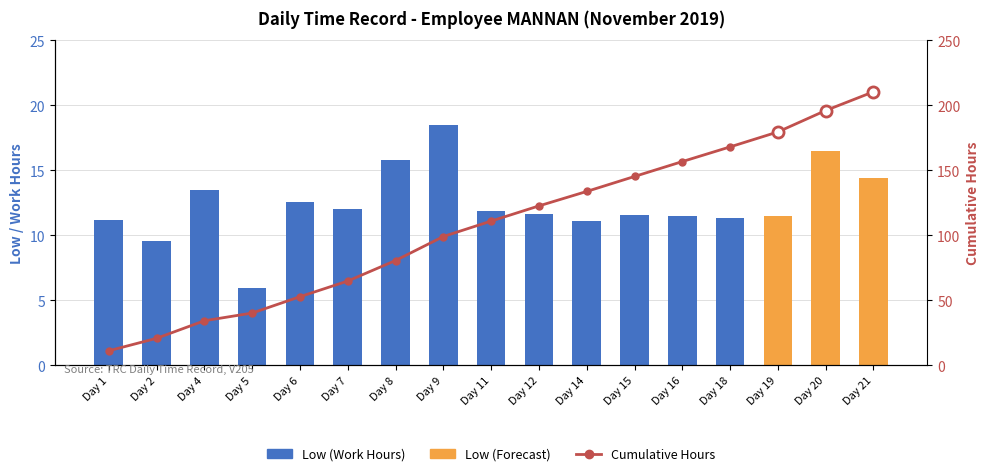

Is the value of Low (Work Hours) at Day 15 greater than the value of Cumulative Hours at Day 11?

No